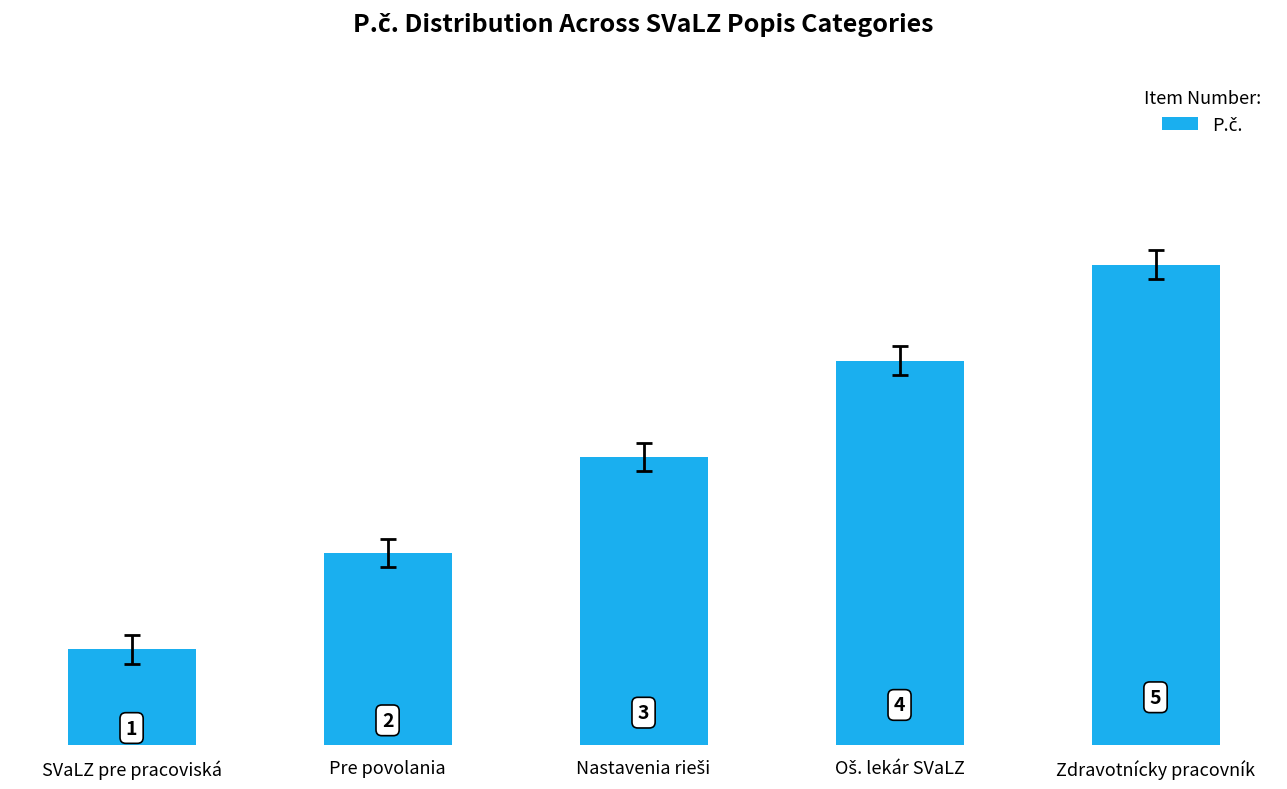

What is the difference between the second highest and minimum values?

3